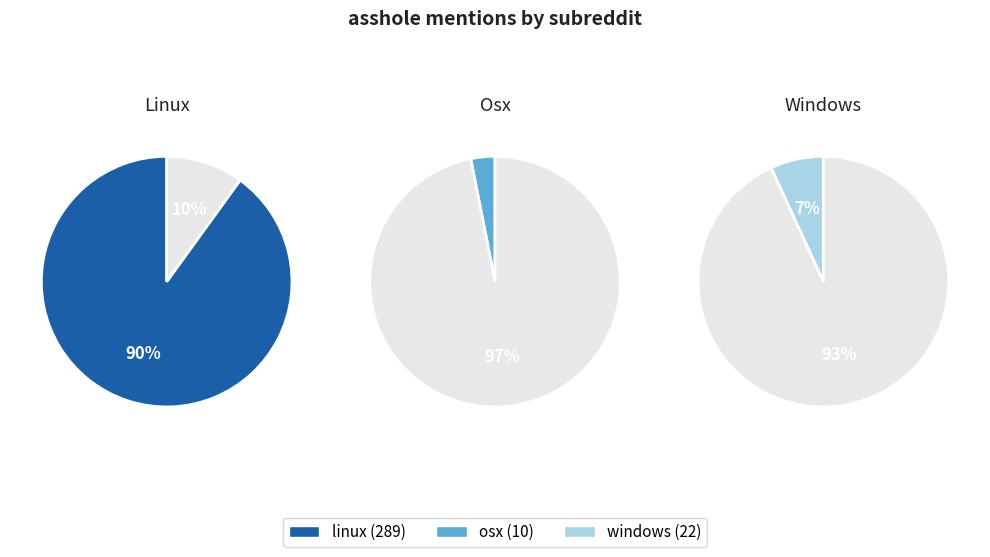

What percentage is the linux slice, to the nearest percent?

90%